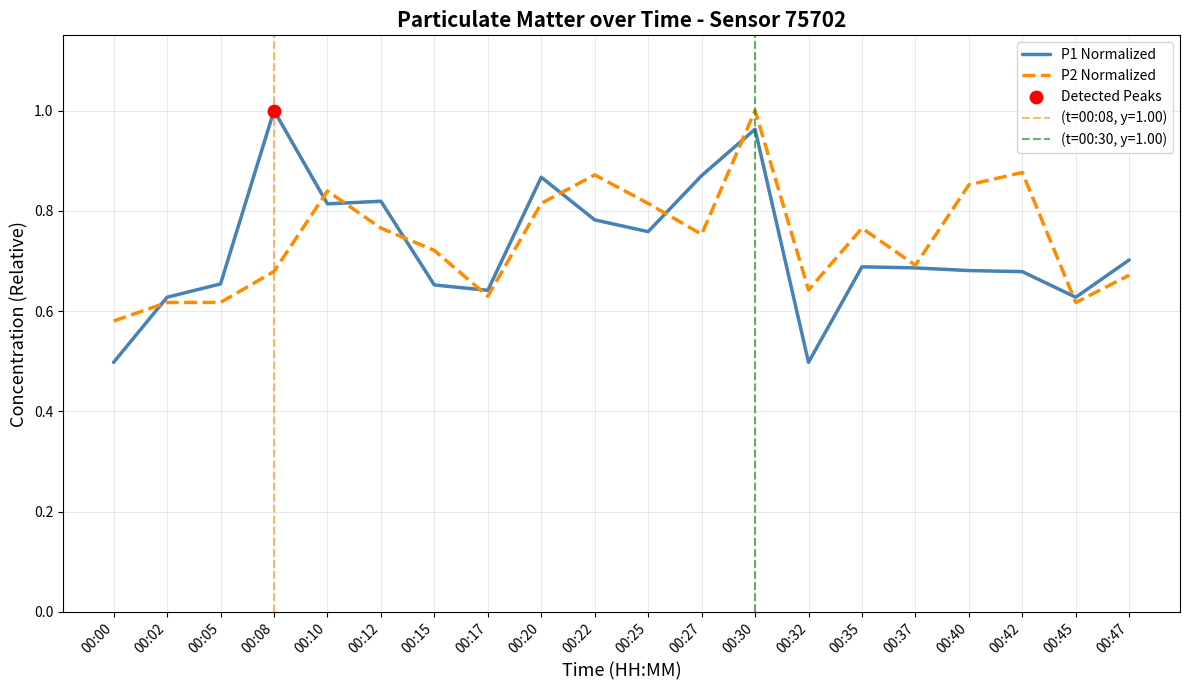

Which series has the widest spread of Y values?

P1 Normalized